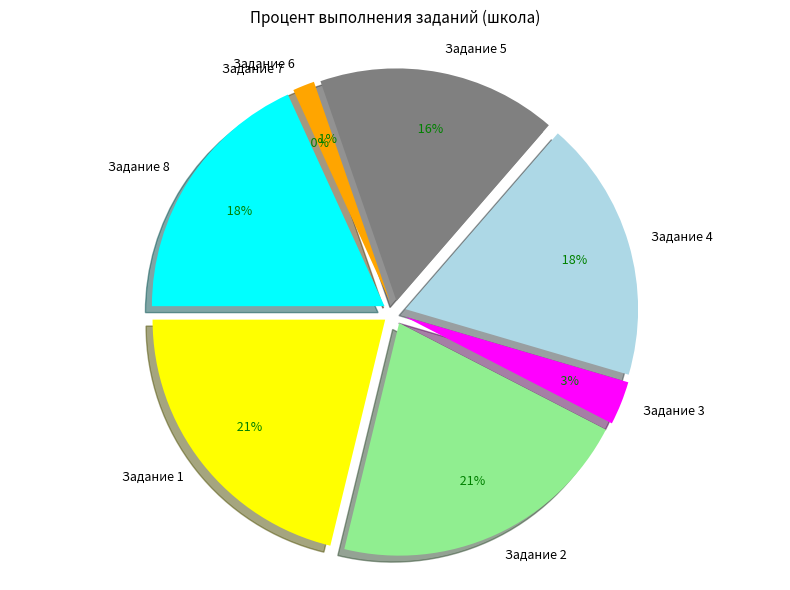

What is the smallest slice in the pie chart?

Задание 7